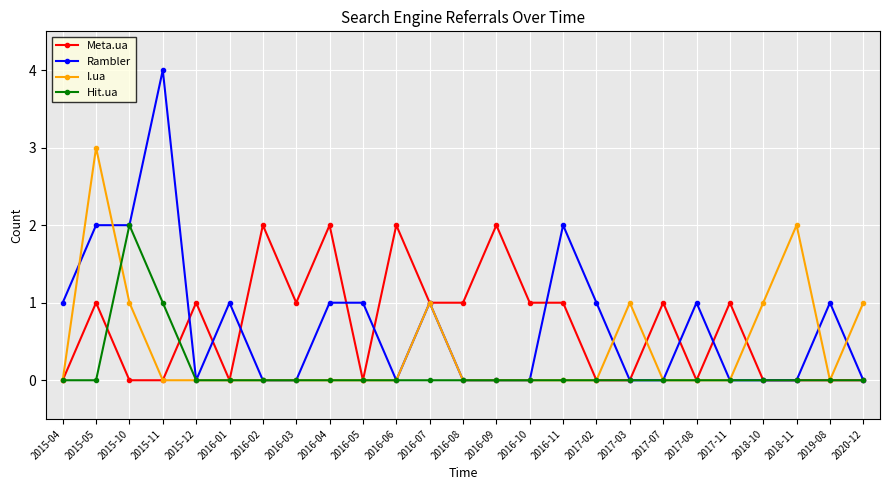

Count the number of data series in this chart.

4